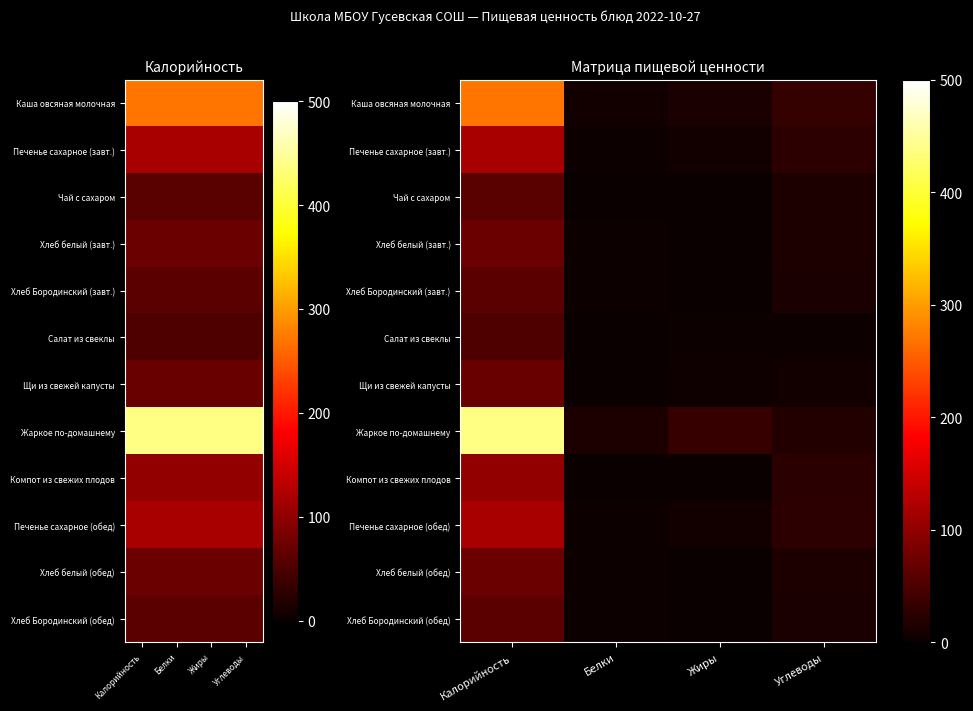

What is the sum of the Салат из свеклы values at Жиры and Углеводы?

7.4